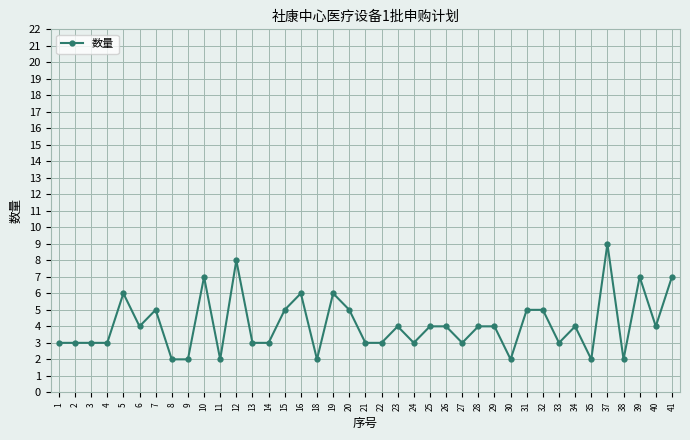

True or false: the data shows 9 at 37.

True